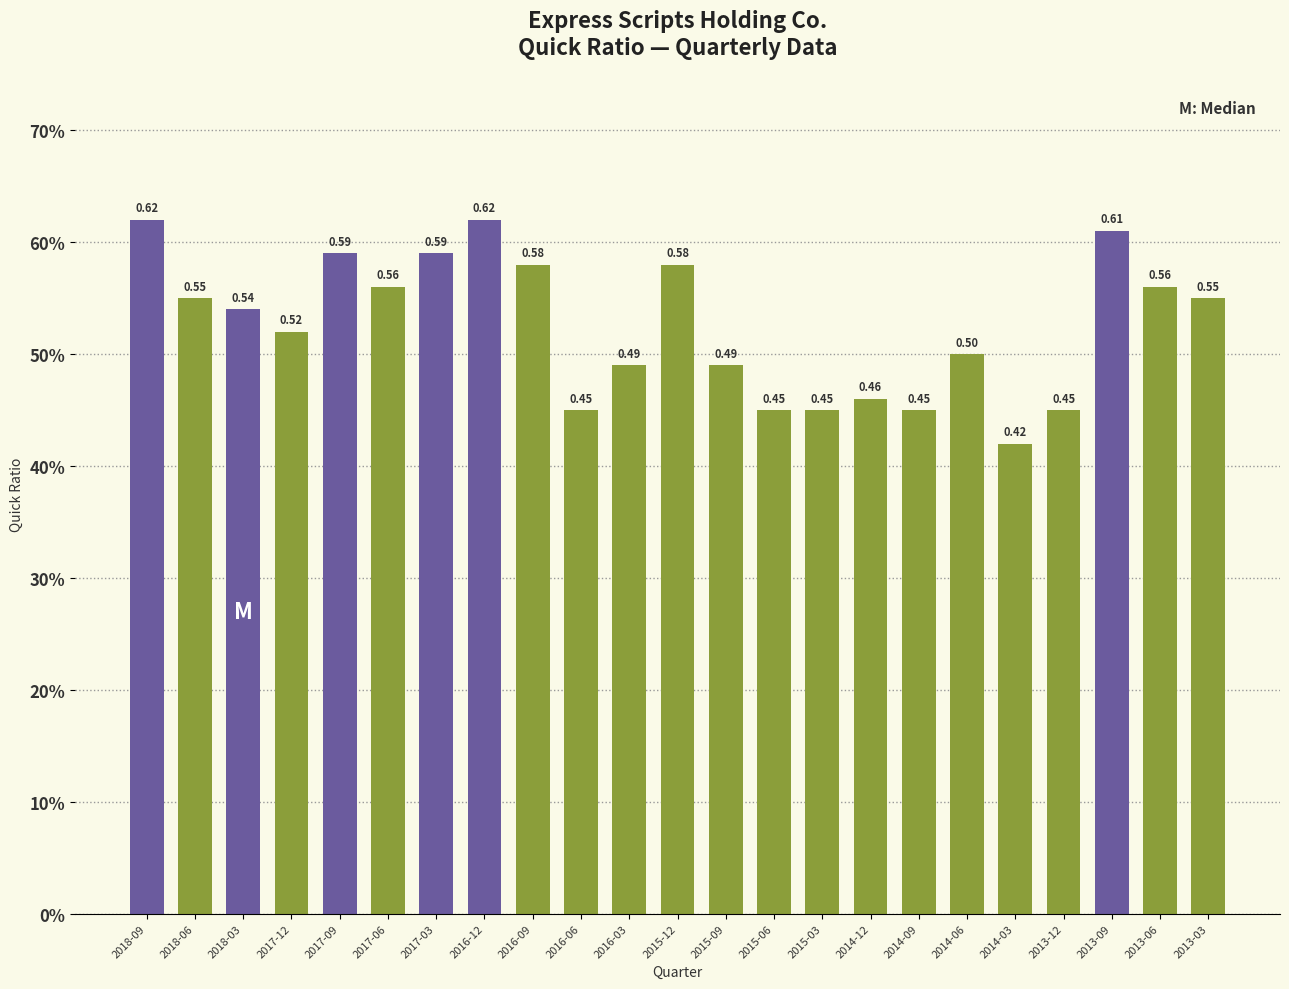

What is the value of the 2nd bar from the left?

0.6